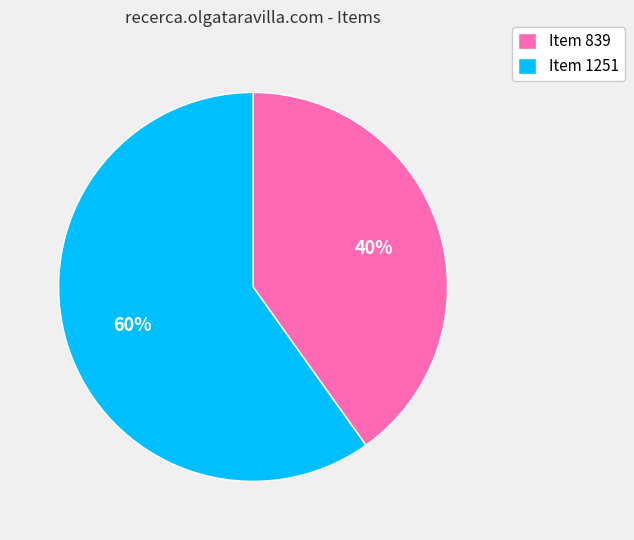

To the nearest percent, what portion does Item 839 represent?

40%